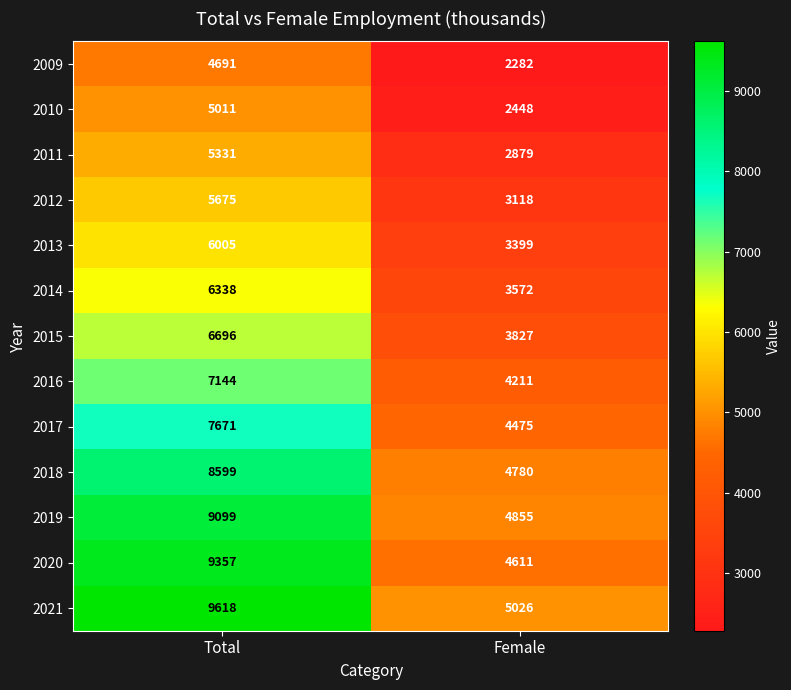

What is the difference between the maximum and minimum values in the 2017 series?

3196